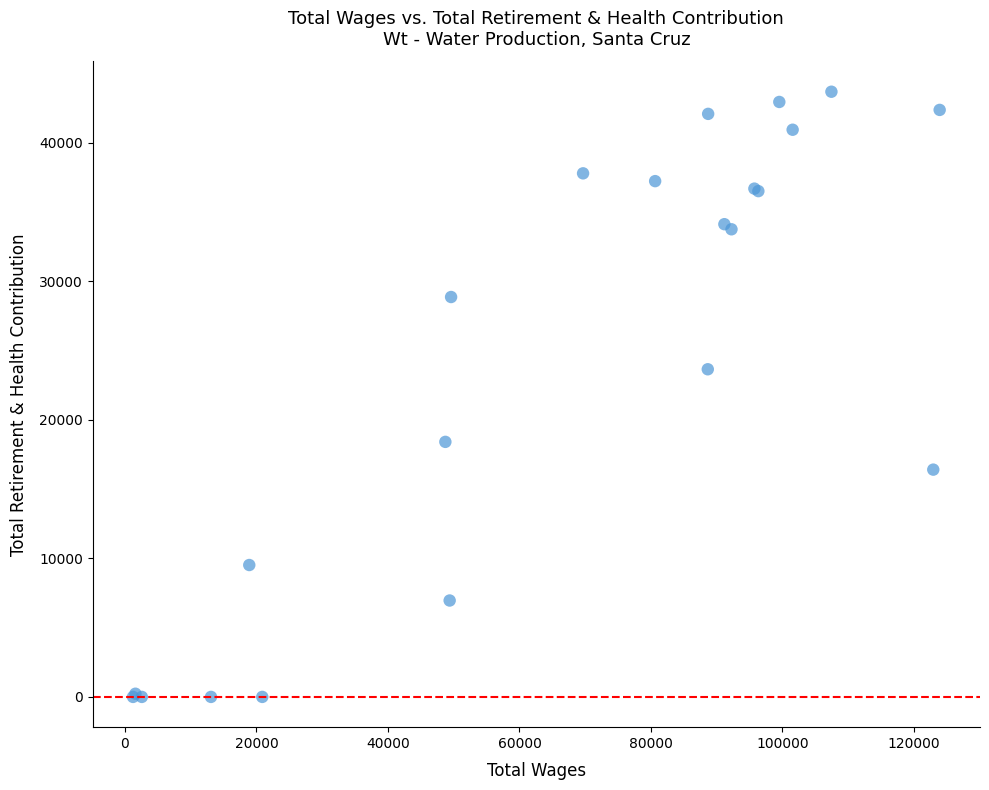

What Y value in the scatter plot is closest to 21837?

23645